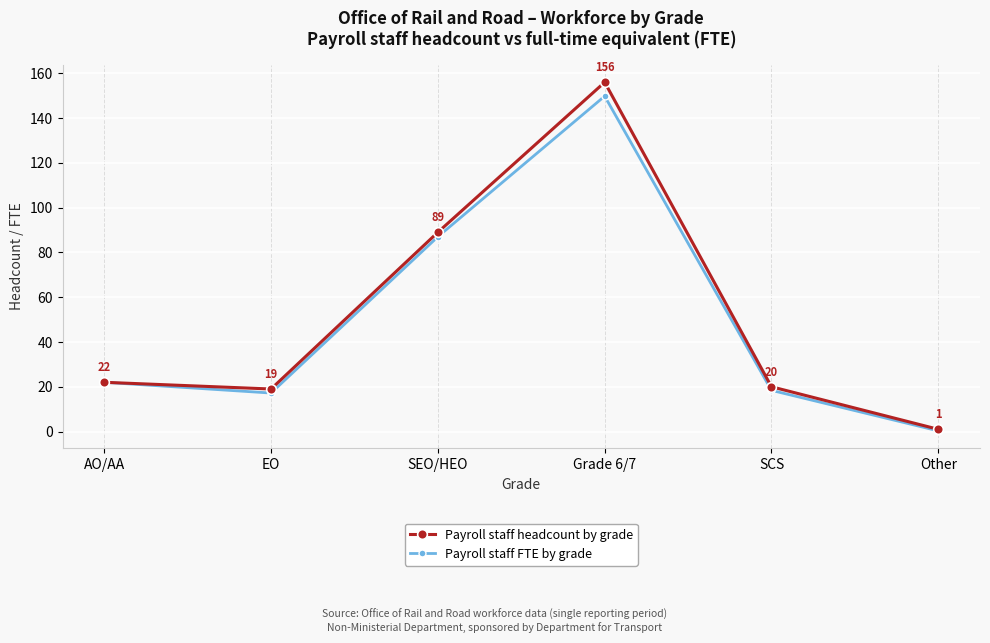

What is the difference between the Payroll staff headcount by grade values at Other and SEO/HEO?

88.0